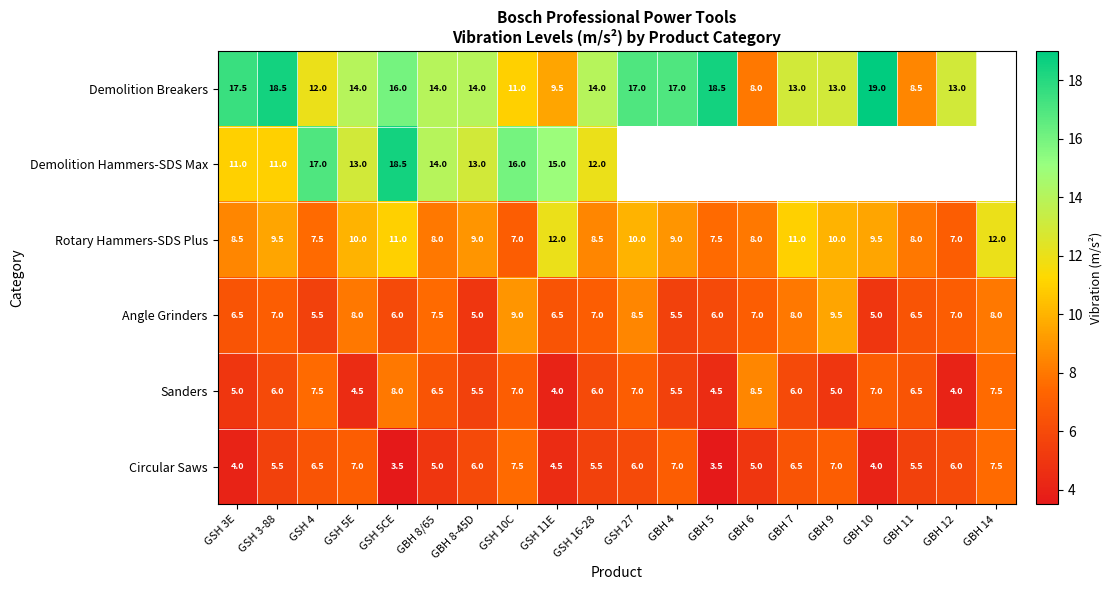

At which label does Angle Grinders reach its peak?

GBH 9